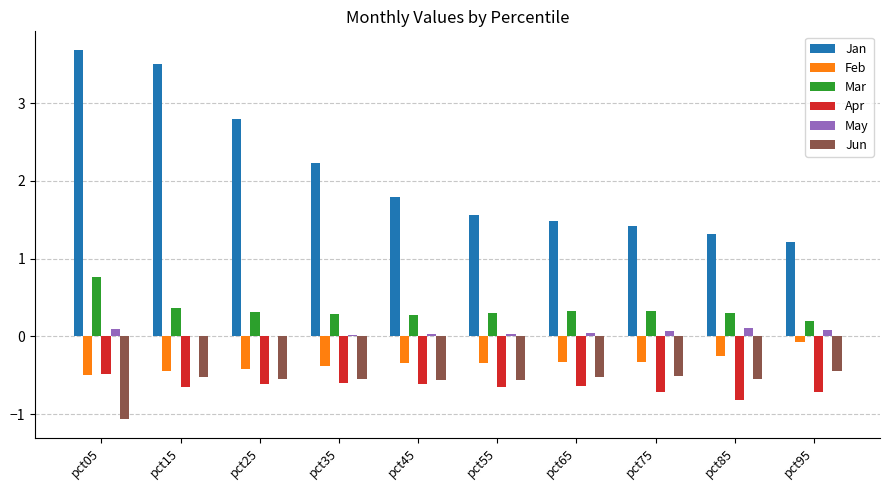

True or false: Mar has a value of 0.3 at pct45.

True